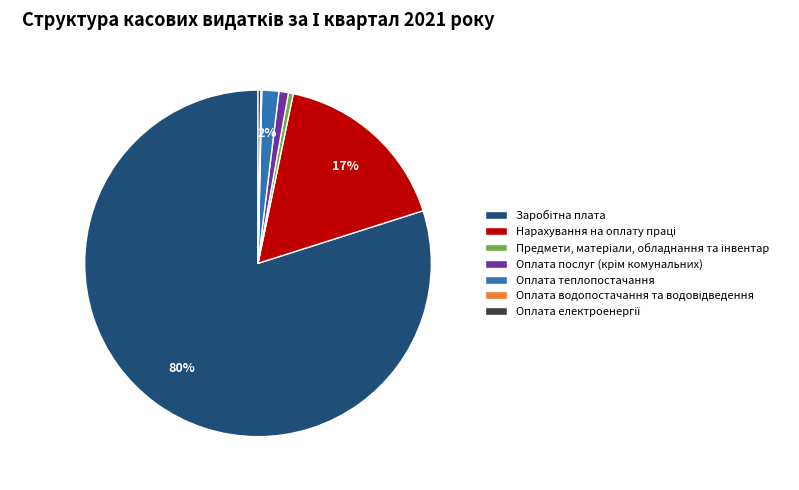

Does any single category account for the majority?

Yes